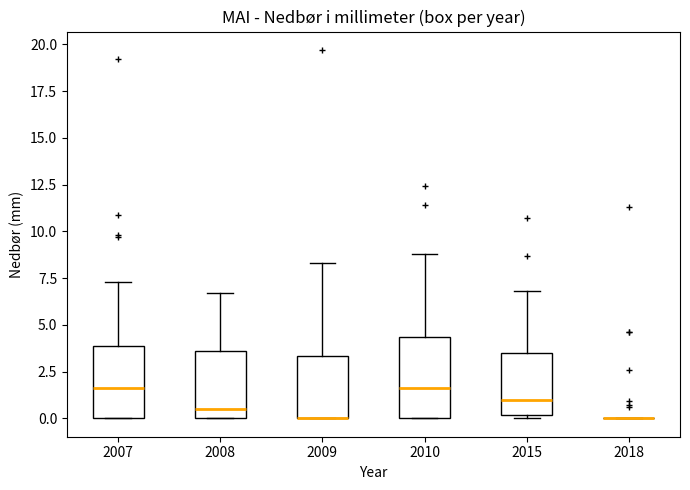

Reading left to right, read every box against the y-axis: the position of its median line, the range the box covers, and the ends of its whiskers. The values are not printed on the chart, so give them approximately, as read against the axis.

2007: median 1.5, box 0.0 to 4.0, whiskers 0.0 to 7.5
2008: median 0.5, box 0.0 to 3.5, whiskers 0.0 to 6.5
2009: median 0.0 (drawn on the box's lower edge), box 0.0 to 3.5, whiskers 0.0 to 8.5
2010: median 1.5, box 0.0 to 4.5, whiskers 0.0 to 9.0
2015: median 1.0, box 0.0 to 3.5, whiskers 0.0 (just below the box's lower edge) to 7.0
2018: box collapsed to a line at 0.0, whiskers 0.0 to 0.0